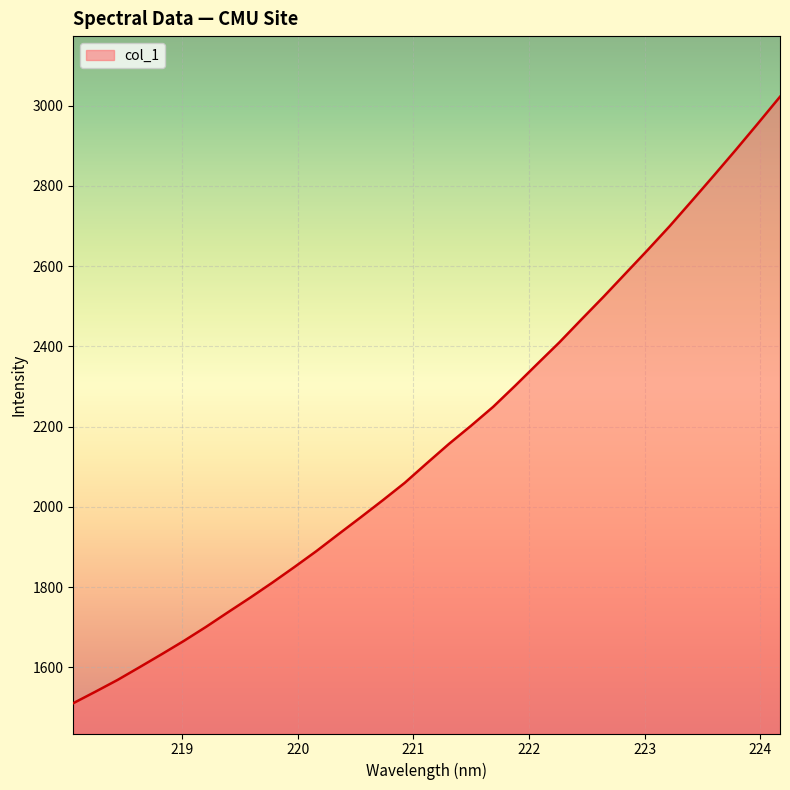

Count the number of values greater than 2108.

17